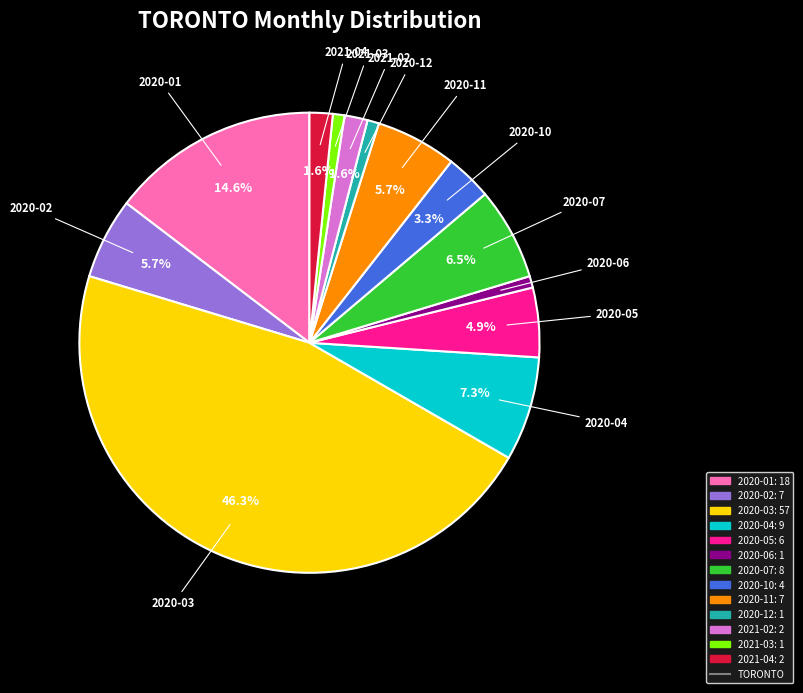

Is there any slice that represents more than half of the pie?

No